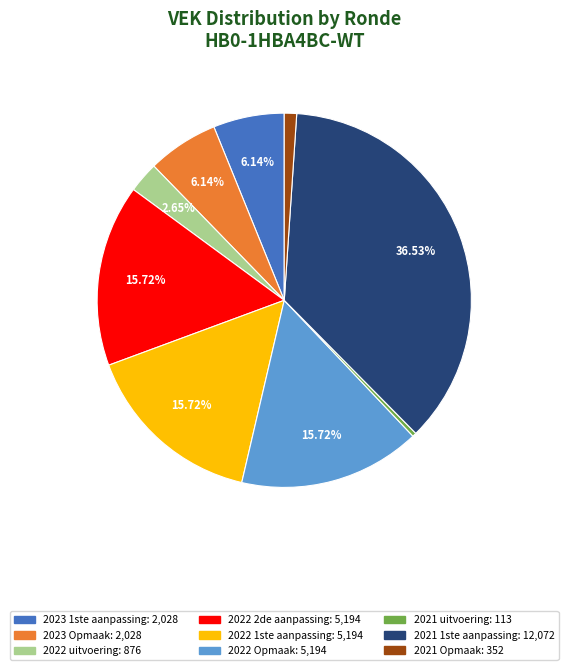

How many segments does this pie chart have?

9